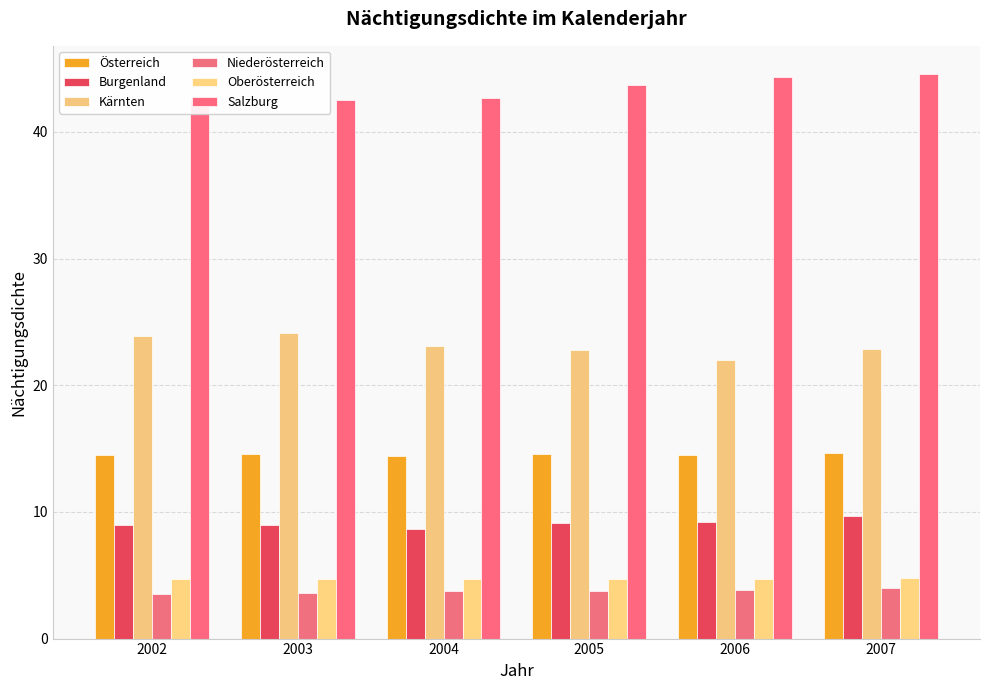

The value of Salzburg at 2003 is 42.5. True or false?

True